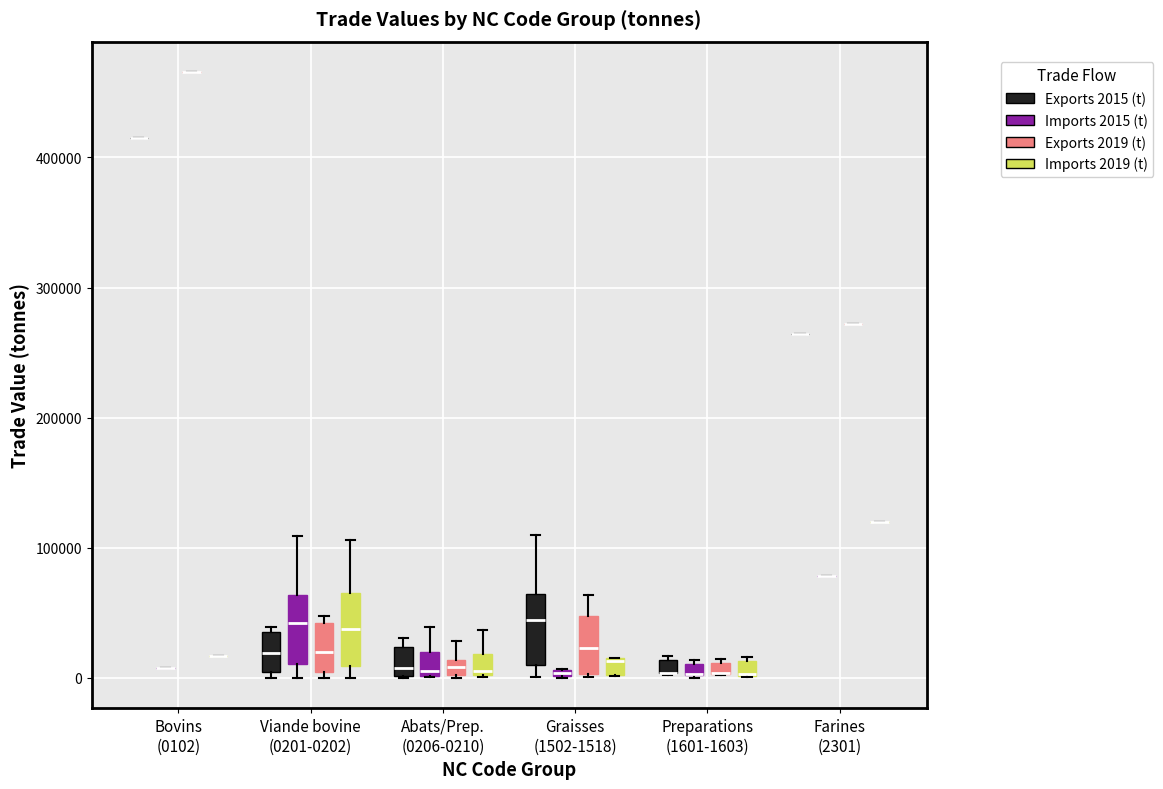

Where is the upper edge of the box for Preparations (1601-1603) (Imports 2015 (t)) on the y-axis? The values are not printed on the chart, so give them approximately, as read against the axis.

10000